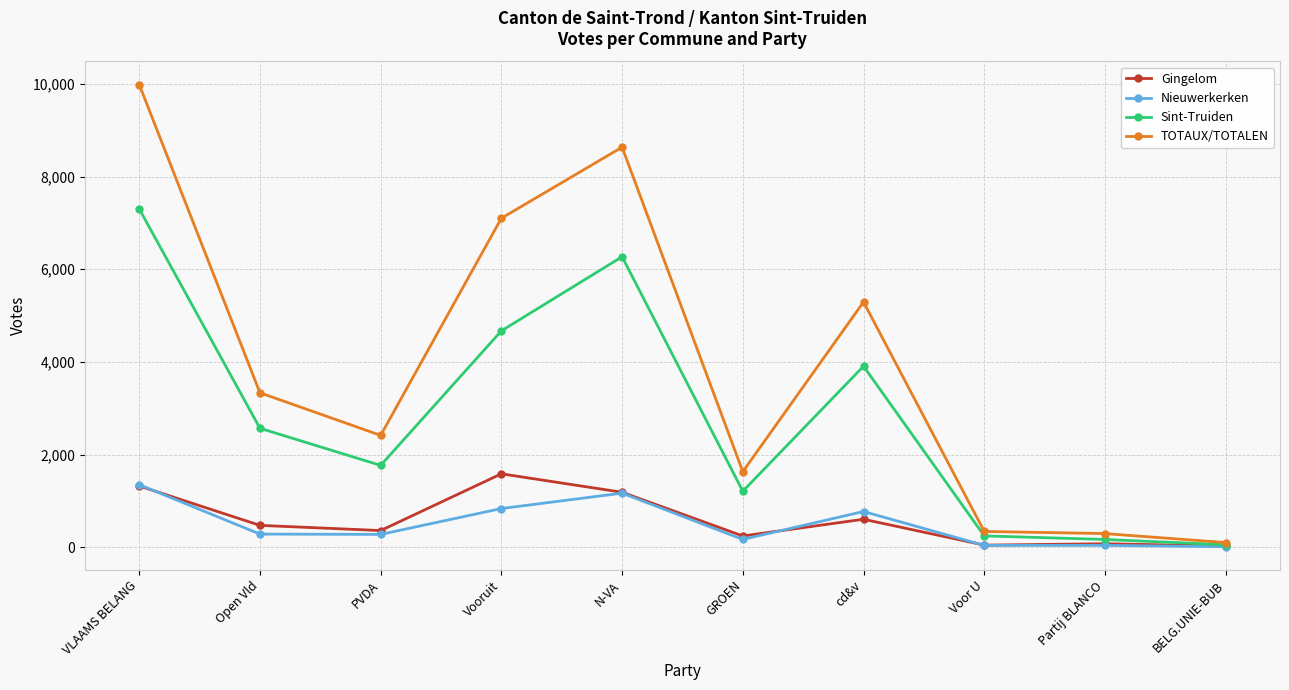

How many values in the TOTAUX/TOTALEN series are below 3337?

5